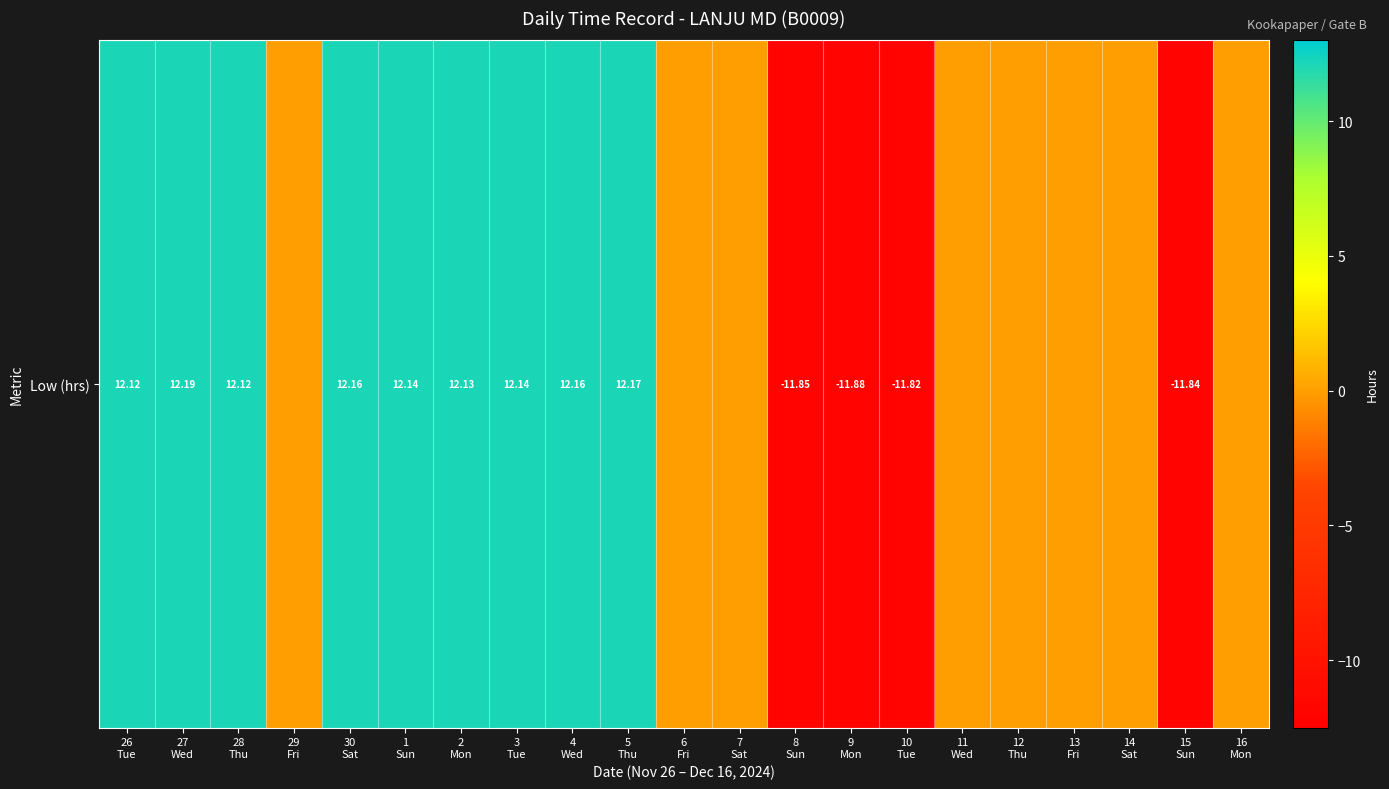

Which has a higher value, 14
Sat or 16
Mon?

14
Sat